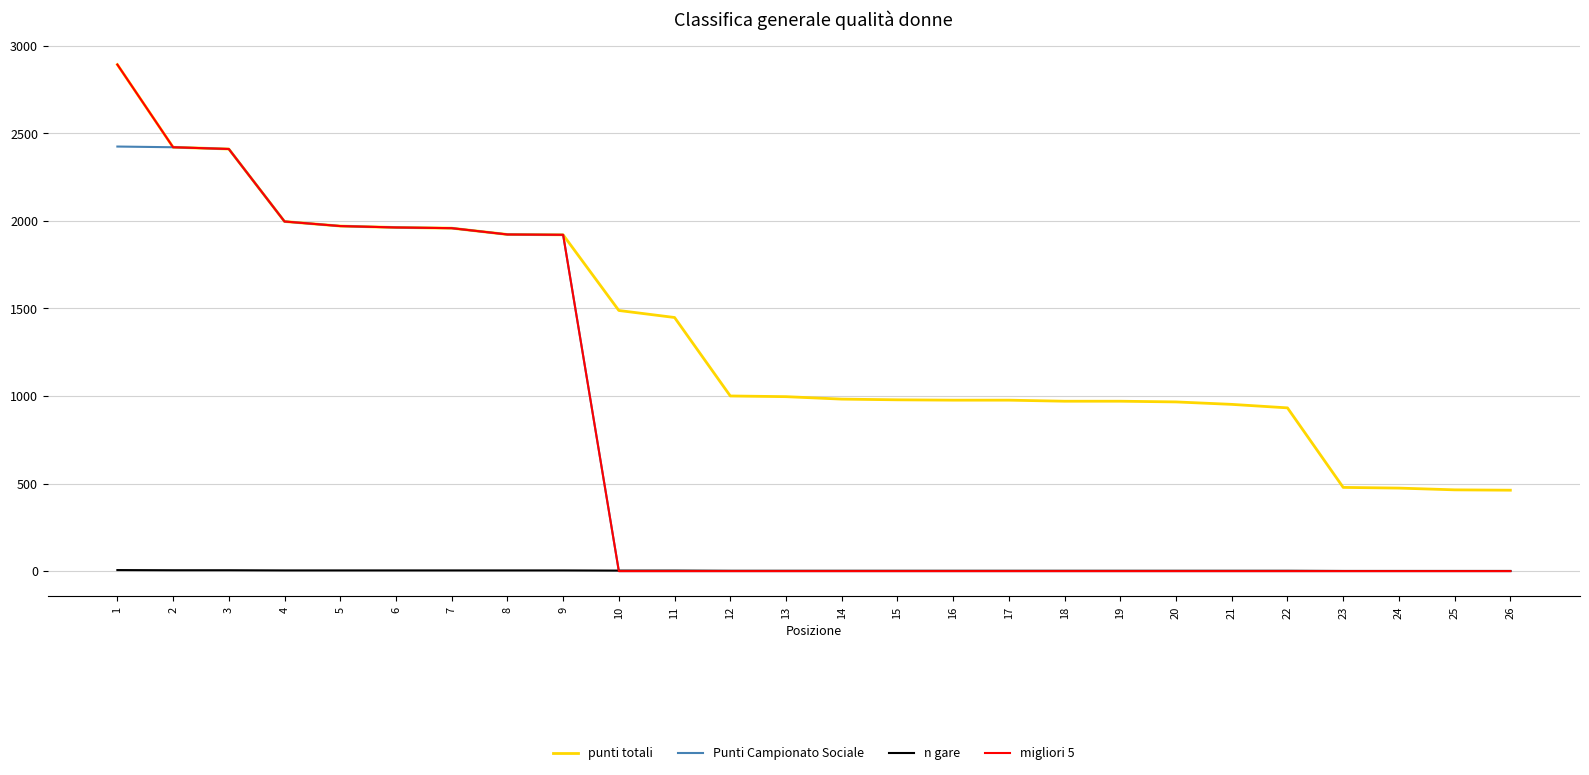

The value of Punti Campionato Sociale at 16 is 0. True or false?

True